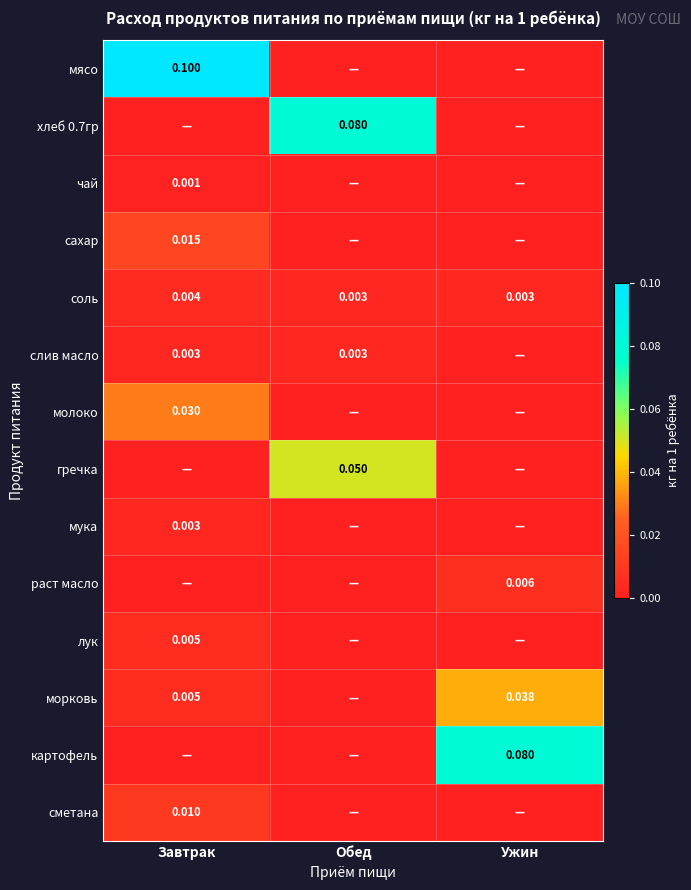

What is the difference between the maximum and minimum values in the хлеб 0.7гр series?

0.1